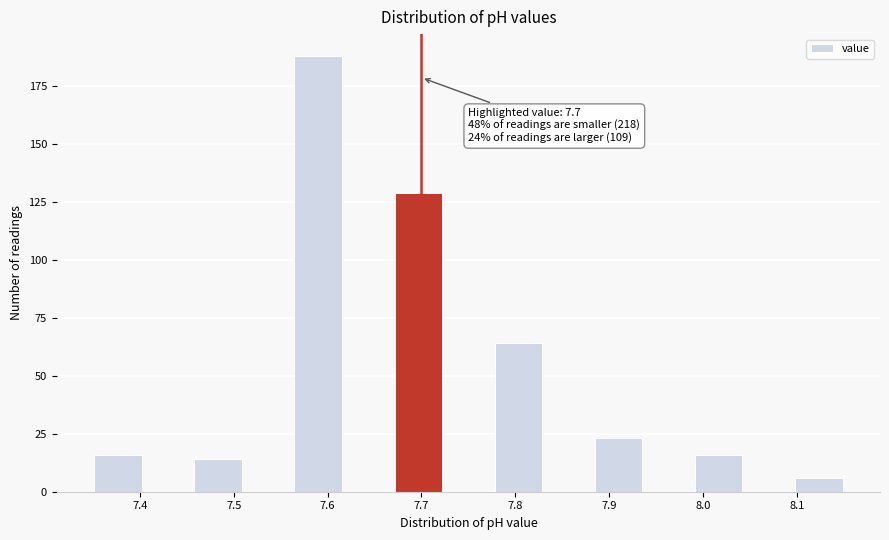

Over which range of the x-axis is the bar tallest?

7.56 to 7.62